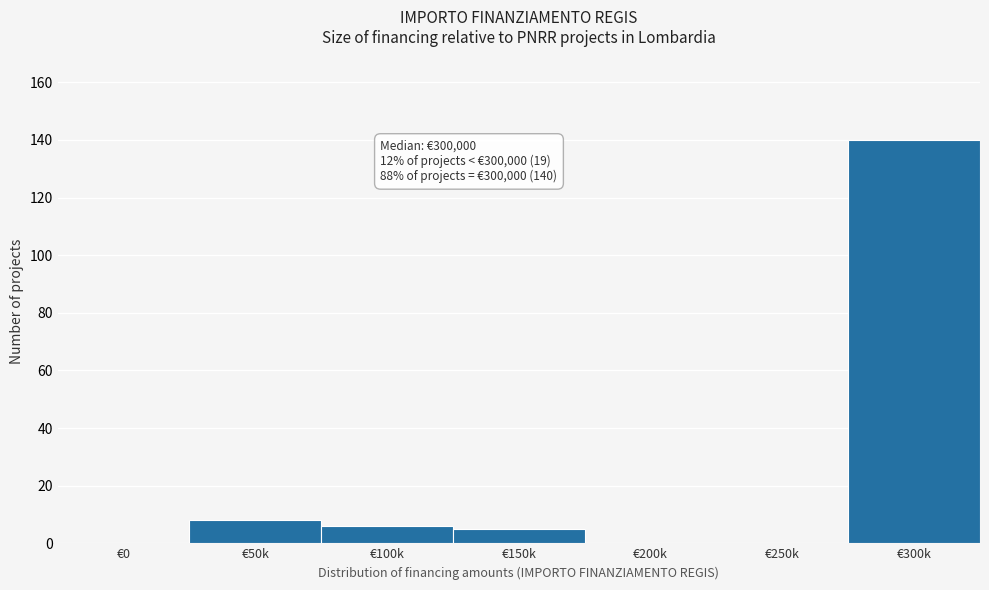

Reading left to right, what are all the values shown in this chart?

€0=0	€50k=8	€100k=6	€150k=5	€200k=0	€250k=0	€300k=140